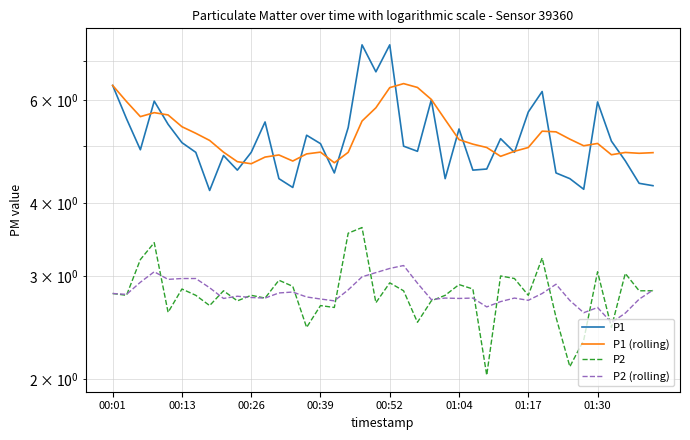

What value does the P1 series have at 21?

5.0